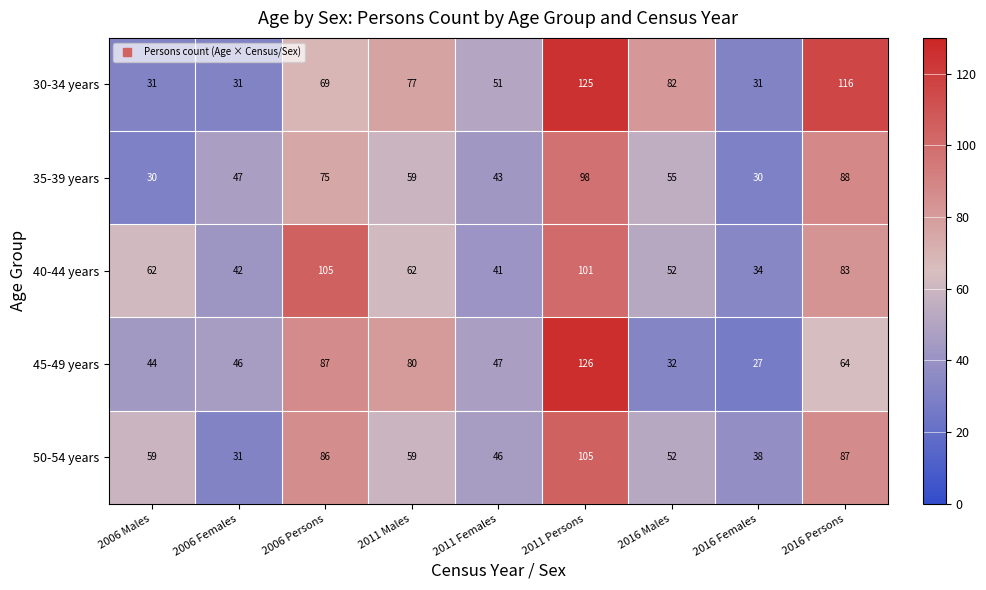

Which category has the highest value across all series?

2011 Persons